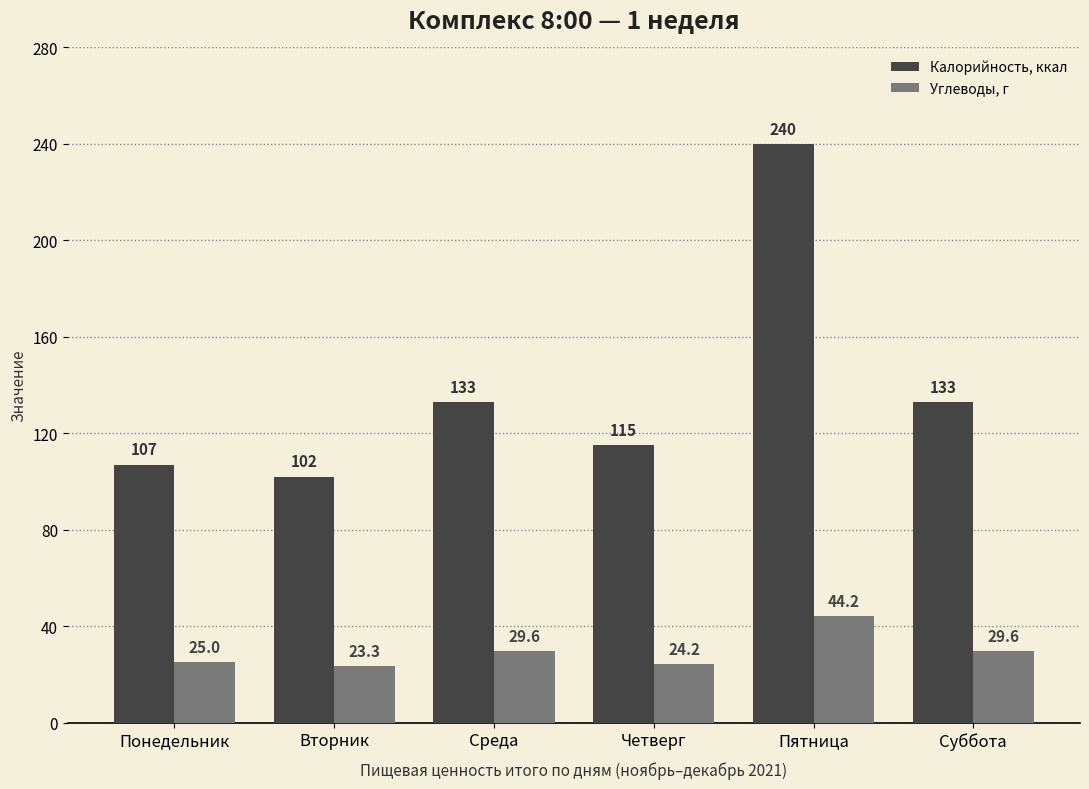

Rank the series at Четверг from highest to lowest value.

Калорийность, ккал, Углеводы, г